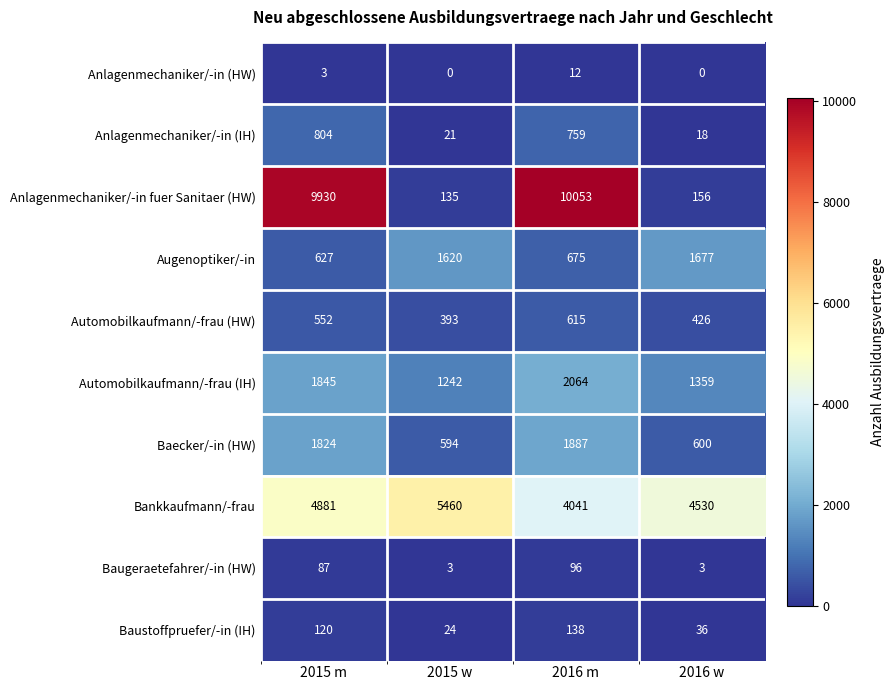

Count the Baustoffpruefer/-in (IH) values in the range 36 to 138.

3